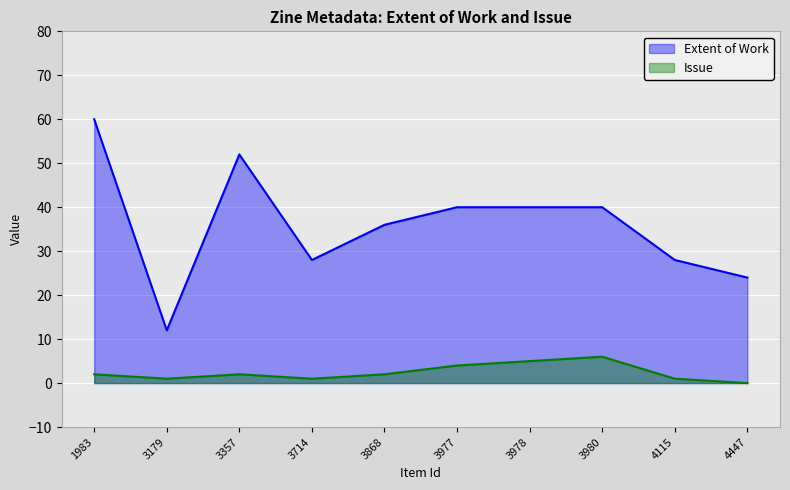

What is the sum of the Issue values at 3179 and 4115?

2